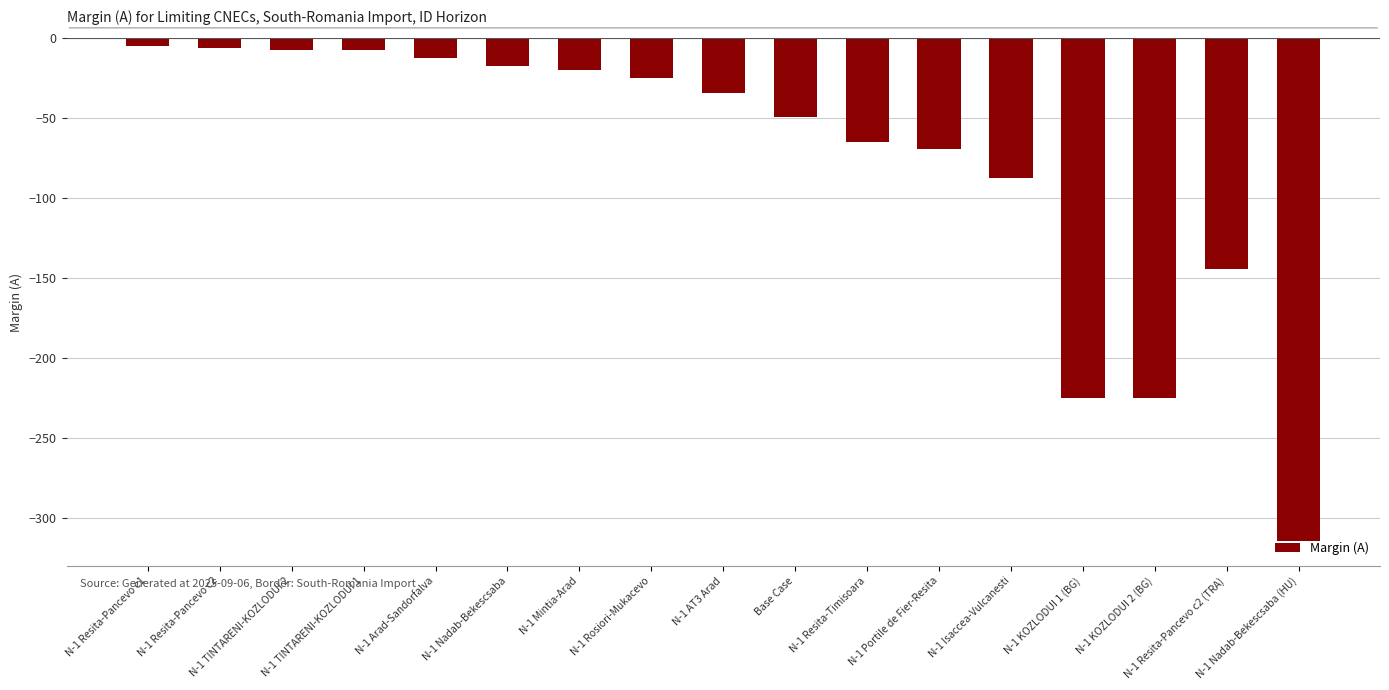

What is the smallest value displayed?

-314